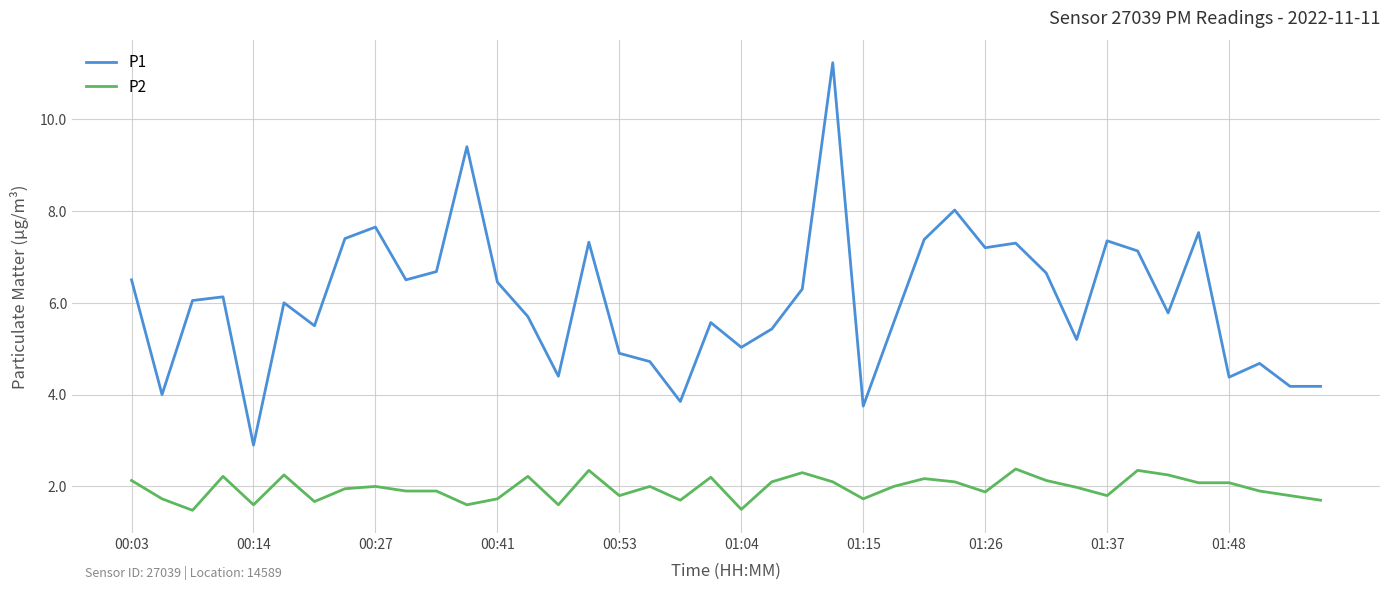

True or false: P2 and P1 cross at least once.

False